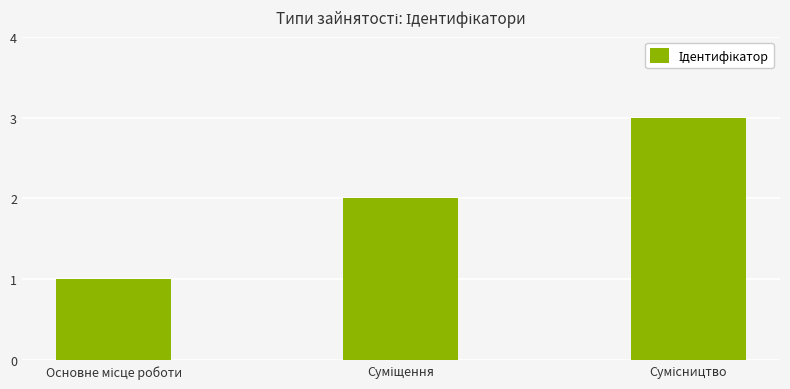

How many bars are there in total?

3